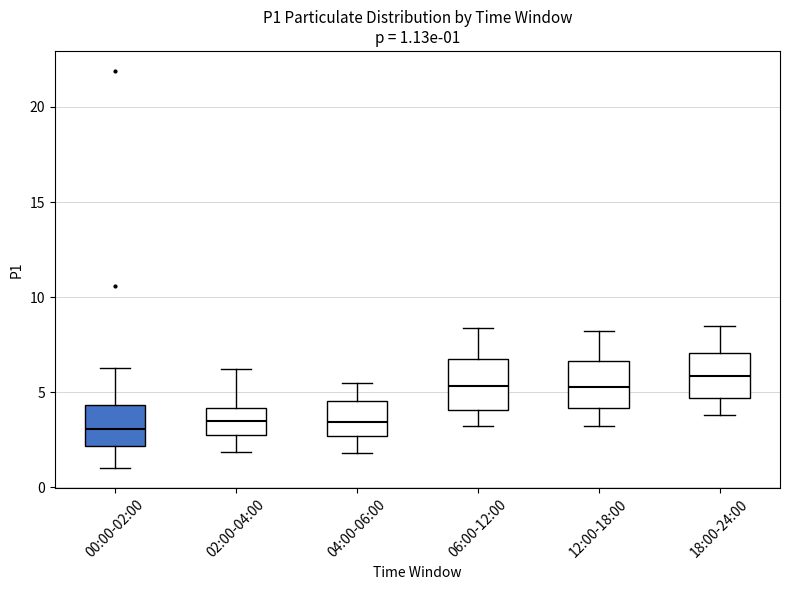

Which box's median line is the highest?

18:00-24:00